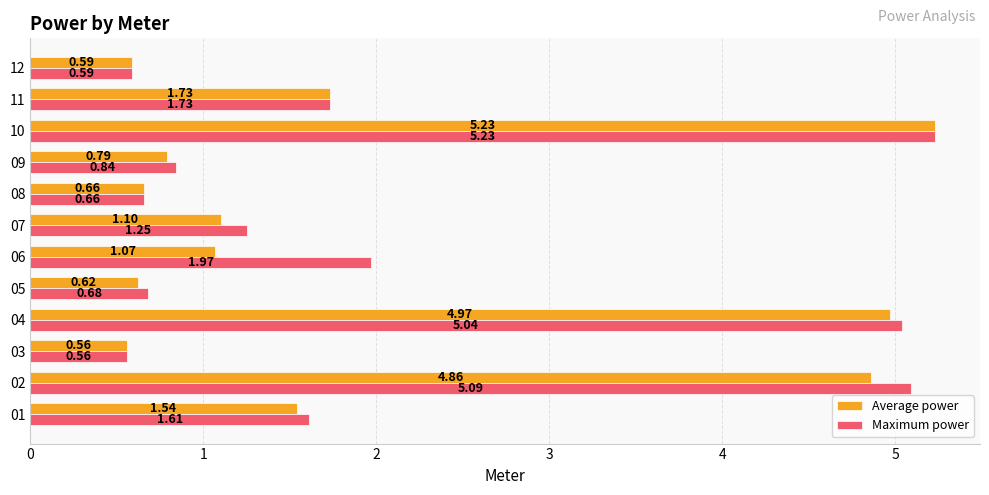

Which series has the largest total across all categories?

Maximum power